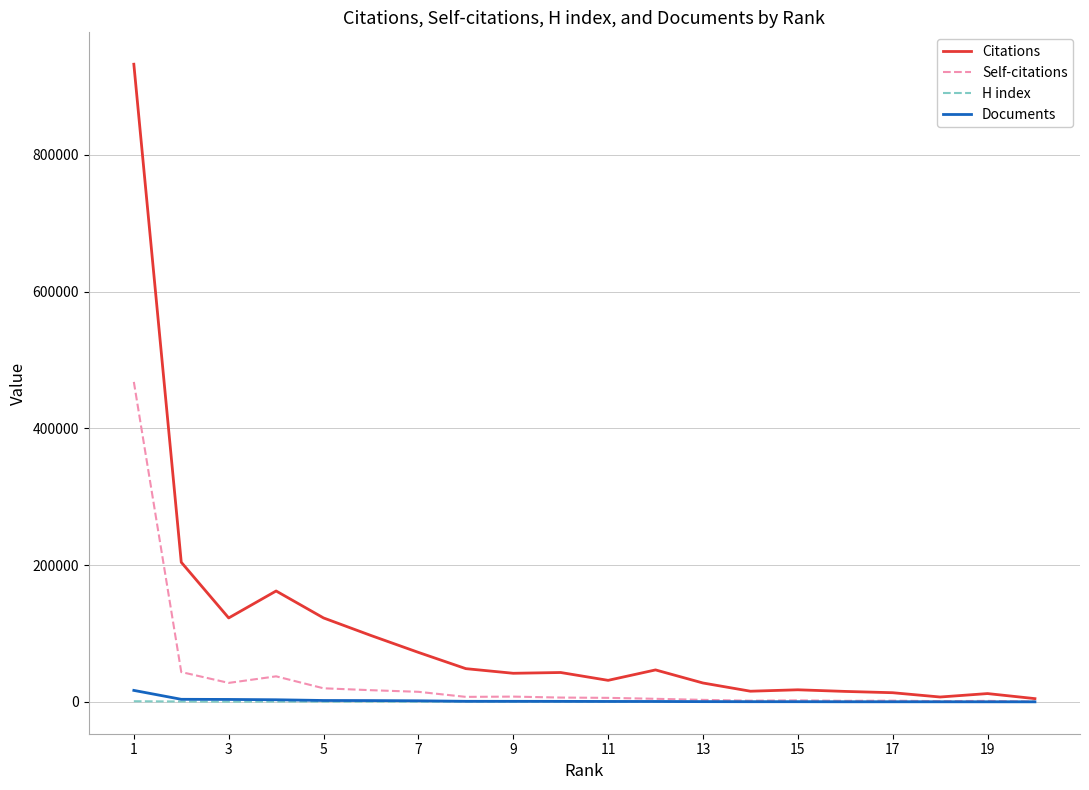

Which series has the widest spread of values?

Citations